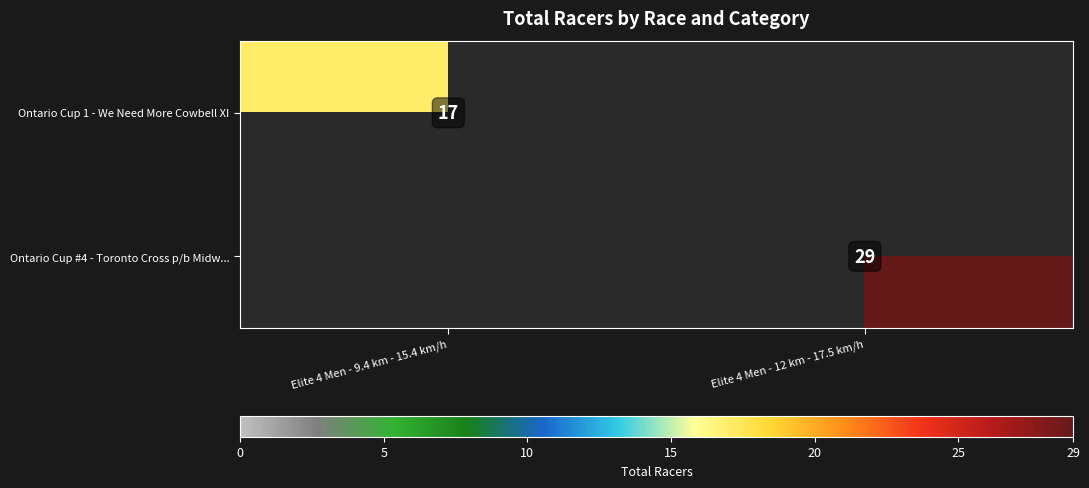

The value of Ontario Cup #4 - Toronto Cross p/b Midw... at Elite 4 Men - 12 km - 17.5 km/h is 29. True or false?

True